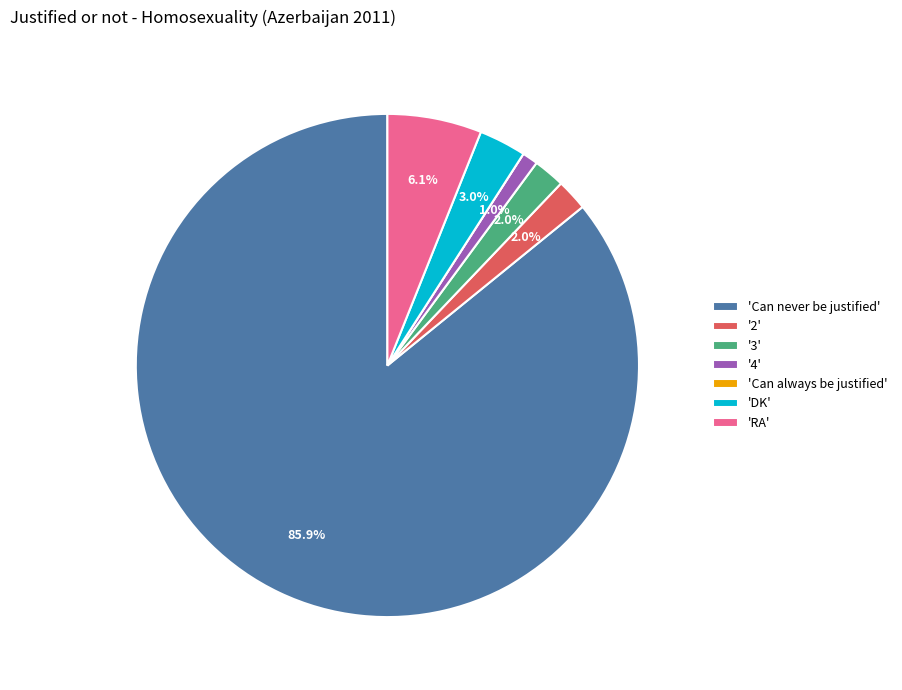

How much of the chart is everything except 'DK'?

97.0%